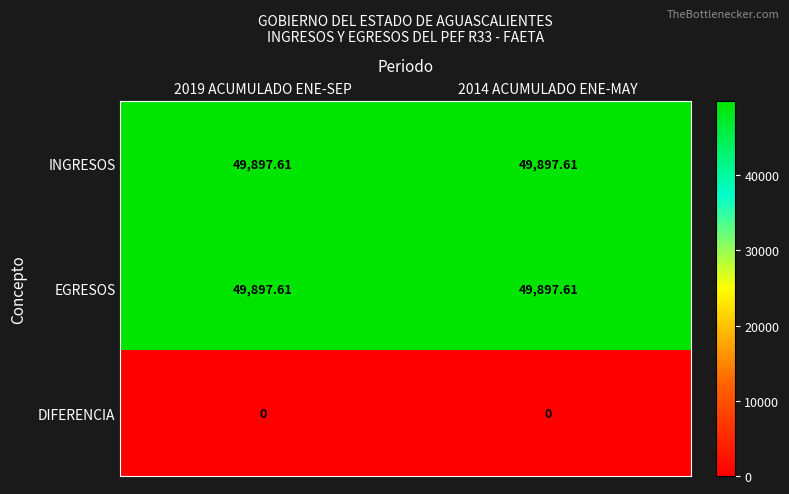

Is the value of INGRESOS at 2014 ACUMULADO ENE-MAY greater than the value of DIFERENCIA at 2014 ACUMULADO ENE-MAY?

Yes